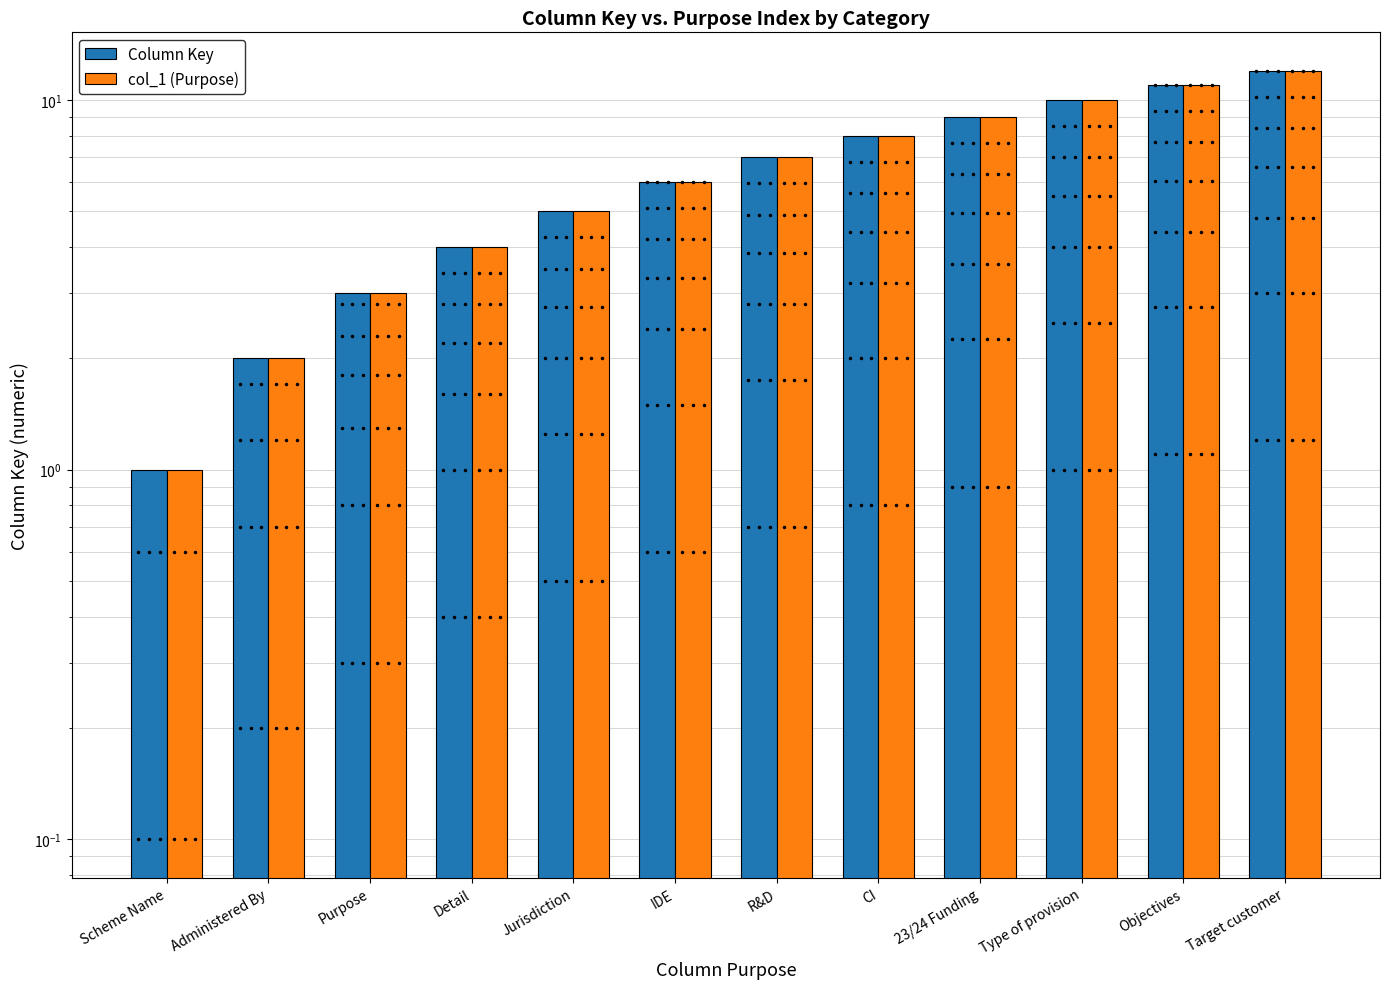

What is the difference between the maximum and second lowest values in the Column Key series?

10